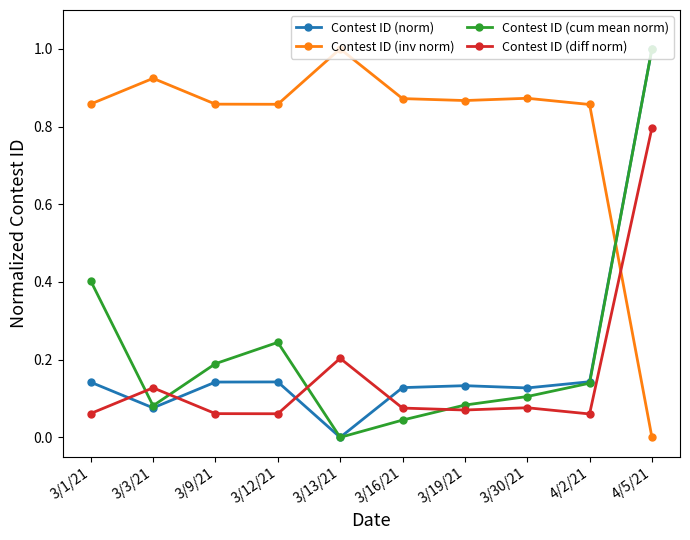

Where do Contest ID (diff norm) and Contest ID (inv norm) first cross each other?

4/2/21 and 4/5/21